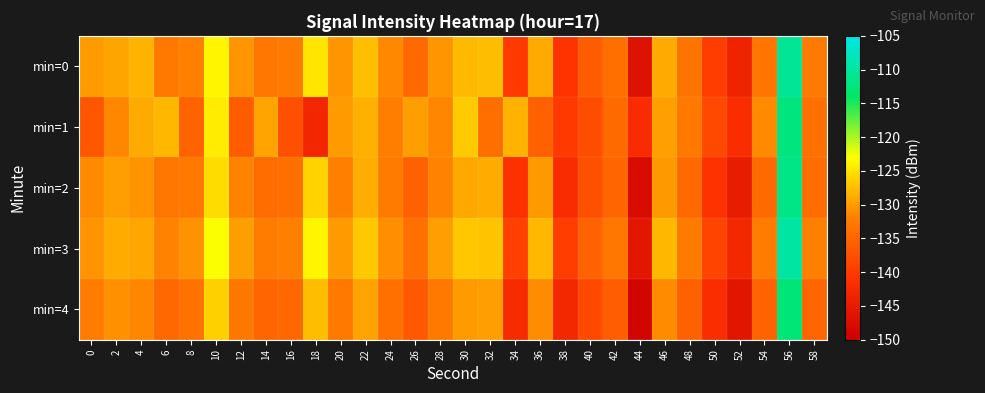

Reading left to right, extract all data points from this chart.

min=0: 0=-130.0	2=-129.3	4=-128.4	6=-132.6	8=-131.9	10=-123.7	12=-130.5	14=-133.0	16=-132.6	18=-124.8	20=-130.5	22=-127.4	24=-131.3	26=-134.4	28=-130.4	30=-127.8	32=-127.6	34=-140.1	36=-129.0	38=-140.9	40=-136.3	42=-133.8	44=-146.6	46=-129.0	48=-133.3	50=-139.7	52=-143.7	54=-133.2	56=-110.5	58=-132.6
min=1: 0=-136.9	2=-131.4	4=-128.9	6=-128.0	8=-135.2	10=-124.3	12=-136.2	14=-129.3	16=-137.6	18=-143.1	20=-130.0	22=-128.5	24=-132.1	26=-129.8	28=-131.4	30=-126.7	32=-133.9	34=-128.3	36=-135.6	38=-140.2	40=-137.8	42=-134.5	44=-142.1	46=-129.7	48=-132.8	50=-138.4	52=-141.9	54=-131.2	56=-112.3	58=-133.7
min=2: 0=-131.2	2=-129.8	4=-130.5	6=-133.1	8=-132.7	10=-125.4	12=-131.8	14=-134.2	16=-133.9	18=-126.1	20=-131.9	22=-128.7	24=-132.5	26=-135.6	28=-131.8	30=-129.1	32=-128.9	34=-141.3	36=-130.2	38=-142.1	40=-137.5	42=-135.1	44=-147.8	46=-130.2	48=-134.6	50=-141.0	52=-144.9	54=-134.5	56=-111.8	58=-134.1
min=3: 0=-130.5	2=-128.9	4=-129.2	6=-131.8	8=-130.6	10=-122.9	12=-129.8	14=-132.3	16=-131.9	18=-123.7	20=-130.1	22=-126.8	24=-130.9	26=-133.7	28=-129.8	30=-126.9	32=-127.1	34=-139.4	36=-128.1	38=-139.8	40=-135.4	42=-132.9	44=-145.8	46=-128.1	48=-132.5	50=-138.9	52=-142.8	54=-132.4	56=-109.8	58=-131.9
min=4: 0=-132.3	2=-130.7	4=-131.4	6=-134.8	8=-133.5	10=-126.3	12=-132.6	14=-135.1	16=-134.7	18=-127.6	20=-132.8	22=-129.5	24=-133.7	26=-136.5	28=-132.6	30=-130.0	32=-129.8	34=-142.2	36=-131.1	38=-143.0	40=-138.4	42=-136.0	44=-148.7	46=-131.1	48=-135.5	50=-142.0	52=-146.0	54=-135.4	56=-112.7	58=-135.0